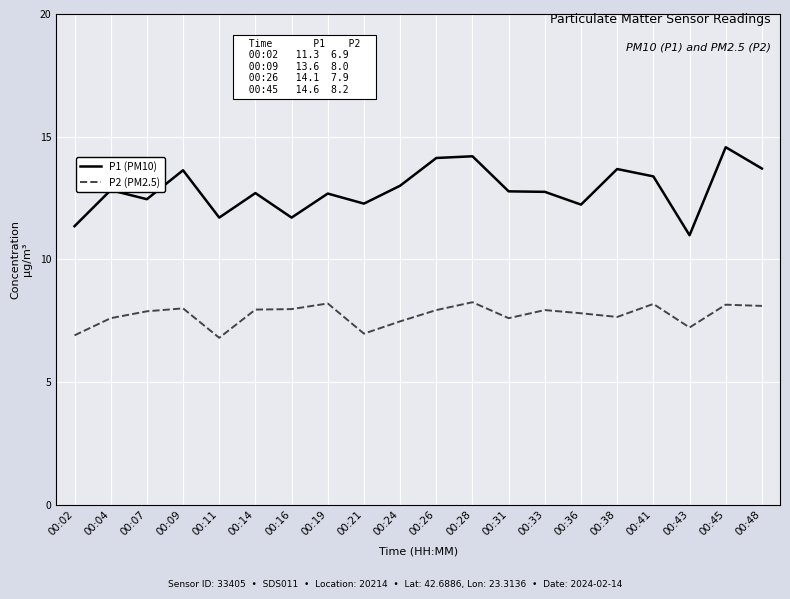

Rank the series by their average value, from highest to lowest.

P1 (PM10), P2 (PM2.5)